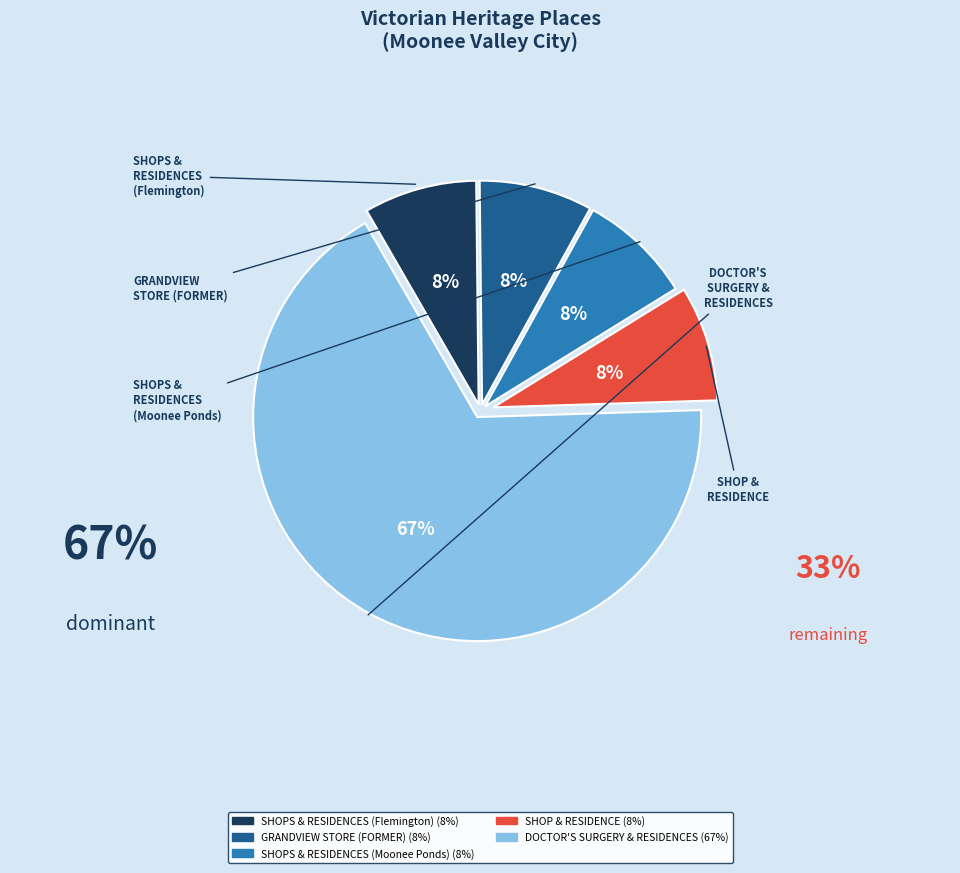

The SHOPS & RESIDENCES (Flemington) slice represents 1% of the pie. True or false?

False